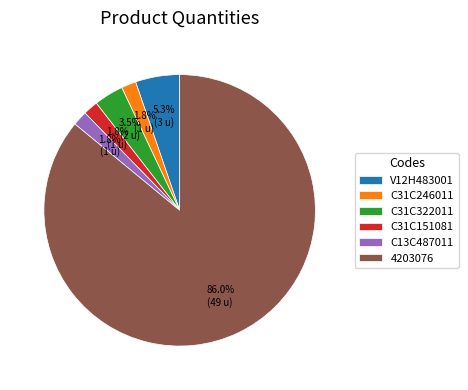

What is the largest slice in the pie chart?

4203076